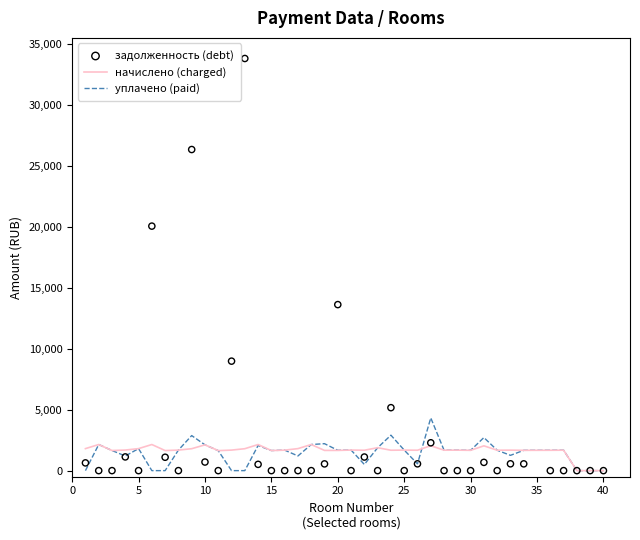

At how many categories does at least one series exceed 22161?

2